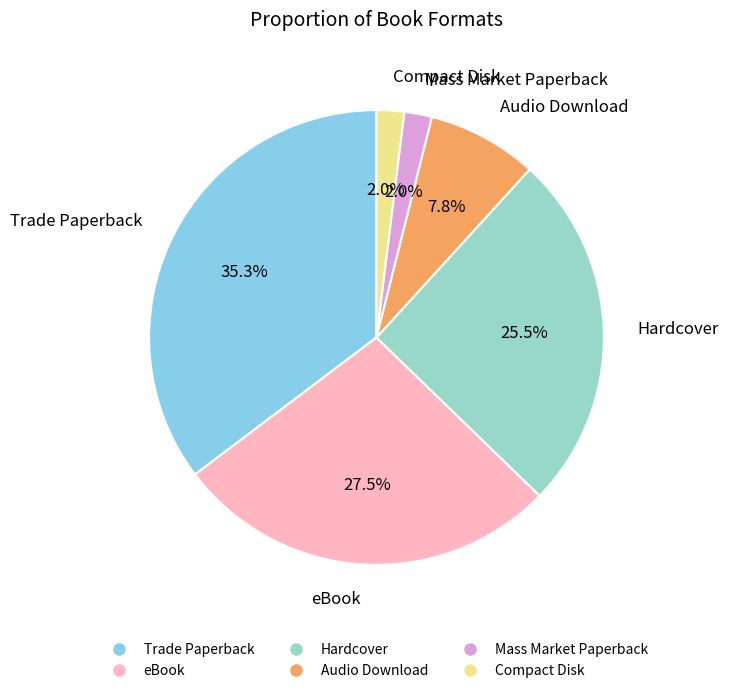

What percentage is the Trade Paperback slice, to the nearest percent?

35%